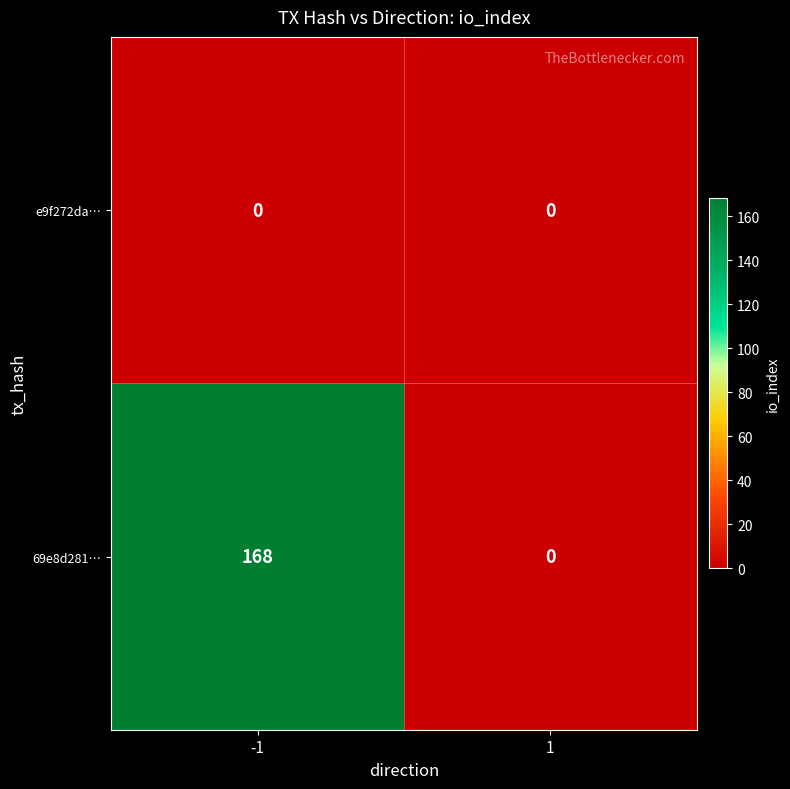

At how many categories does at least one series exceed 146?

1